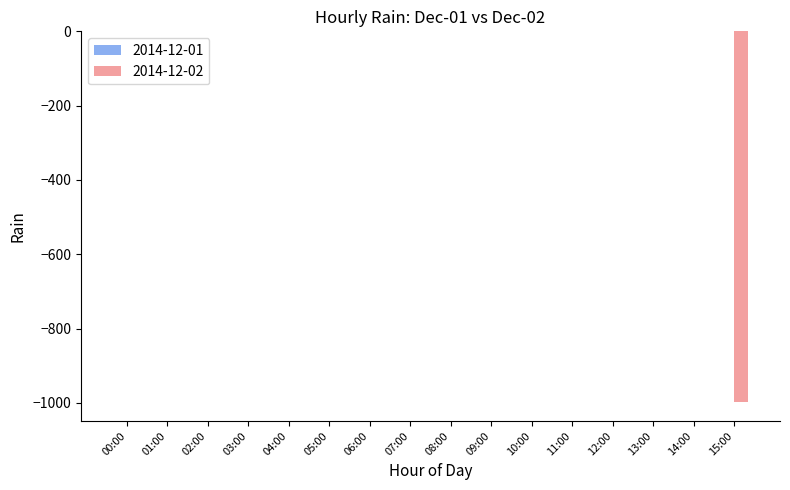

True or false: the data shows 412 at 09:00.

False